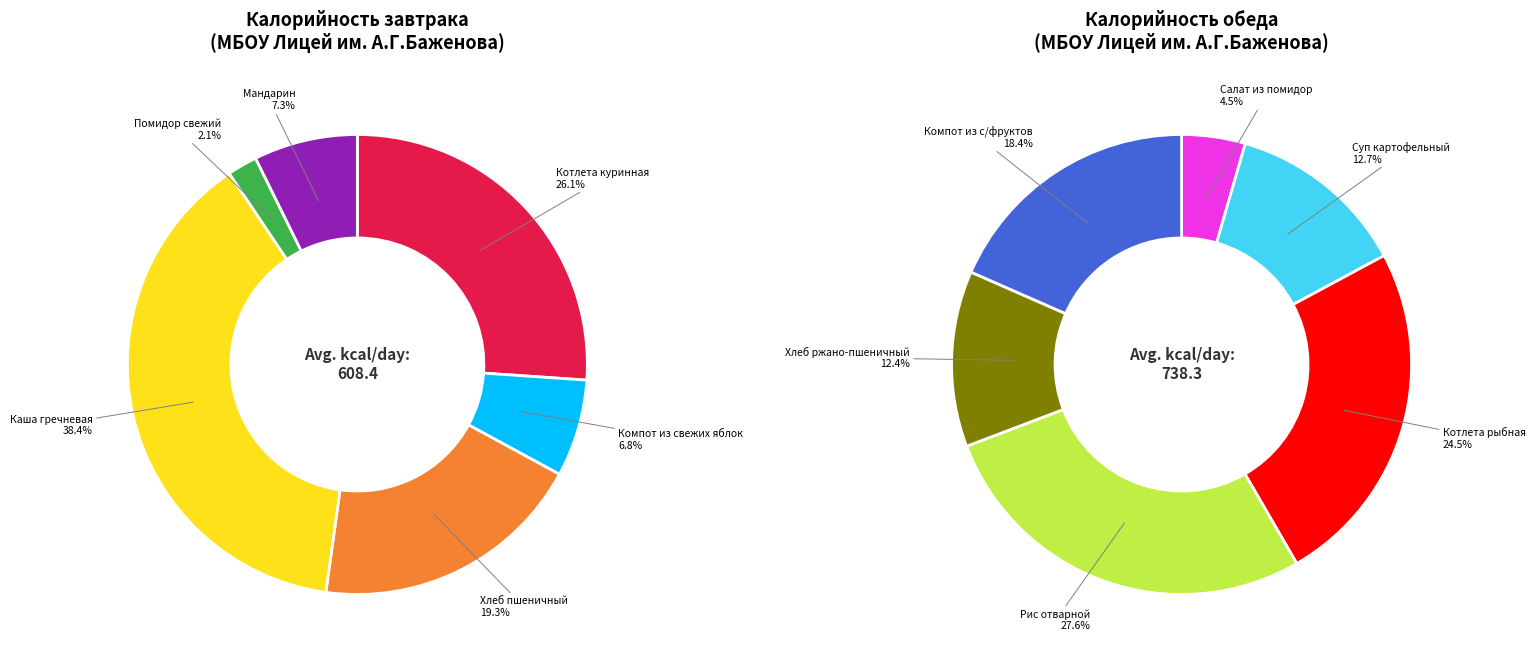

Which slice is the smallest?

Помидор свежий